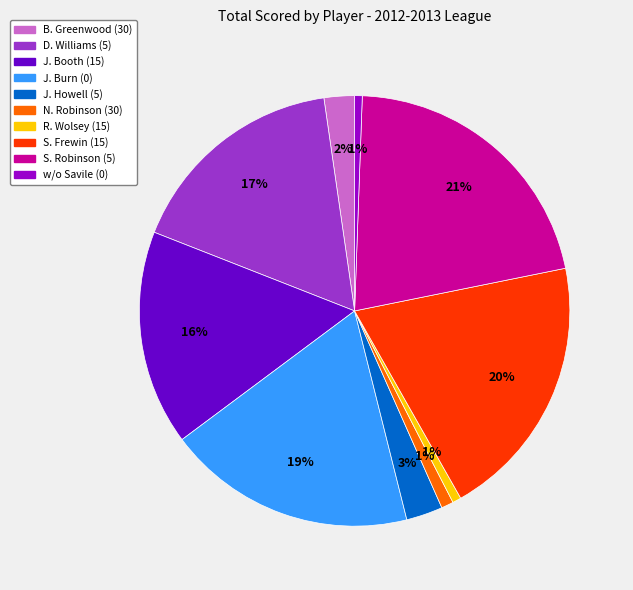

To the nearest percent, what is the average slice percentage?

10%